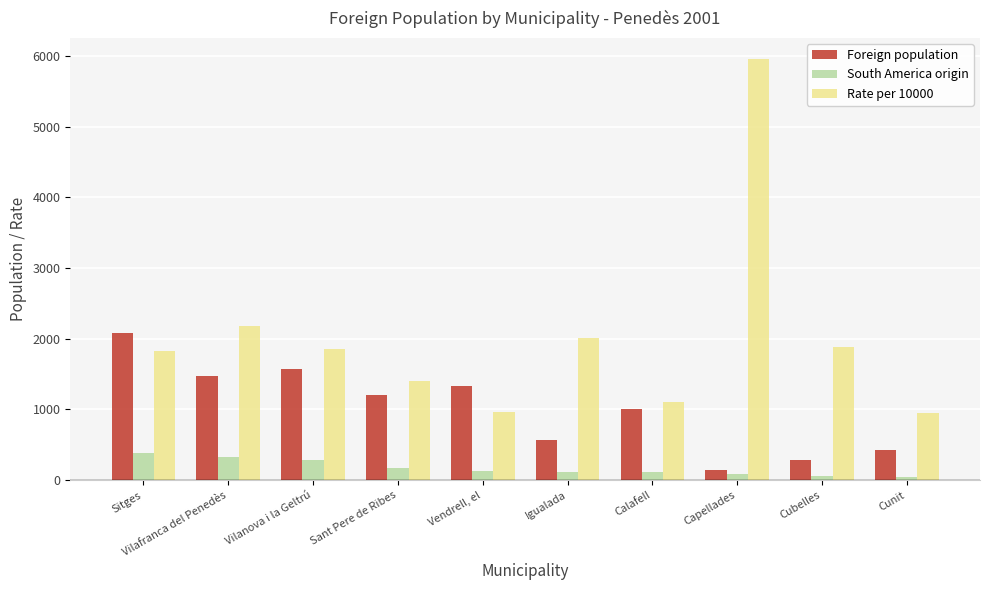

The Rate per 10000 series shows 1566 at Vendrell, el. True or false?

False